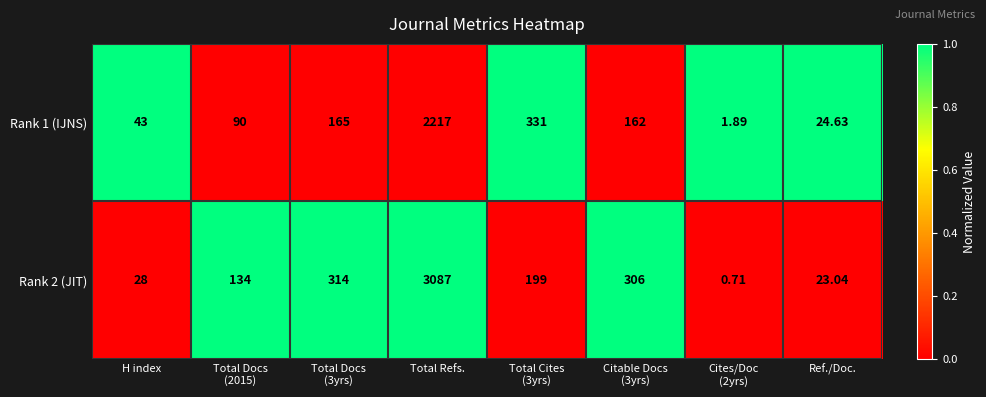

Which category has the highest value in the Rank 2 (JIT) series?

Total Refs.